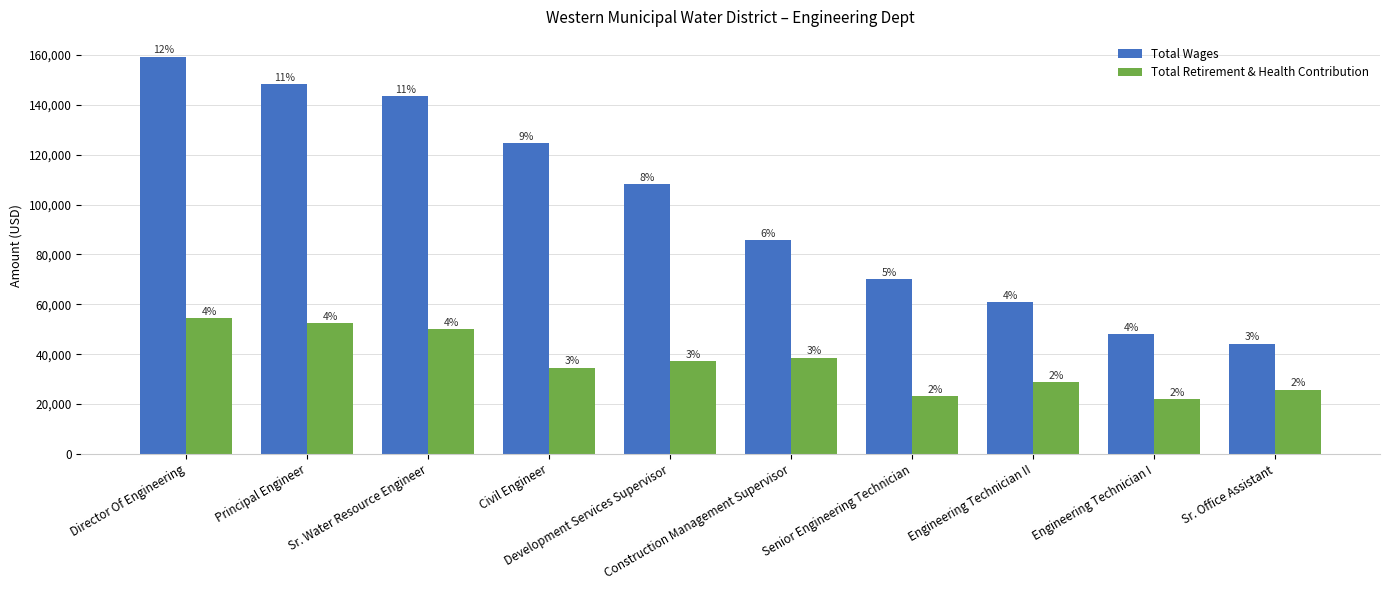

How many groups of bars are there?

10